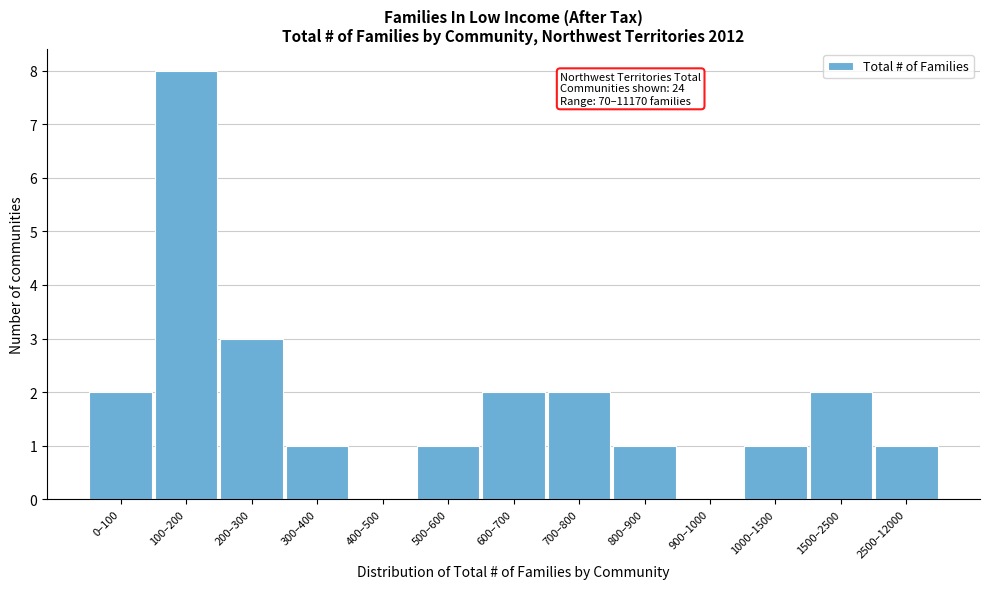

Reading left to right, list all the values displayed in this chart.

0–100=2	100–200=8	200–300=3	300–400=1	400–500=0	500–600=1	600–700=2	700–800=2	800–900=1	900–1000=0	1000–1500=1	1500–2500=2	2500–12000=1